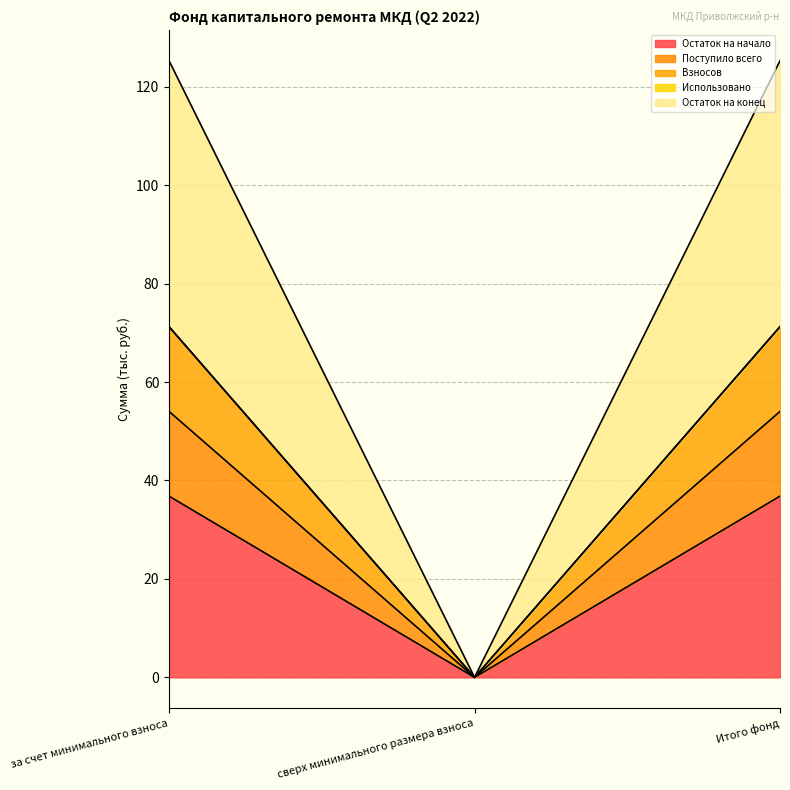

How many values in the Остаток на конец series are below 36?

1